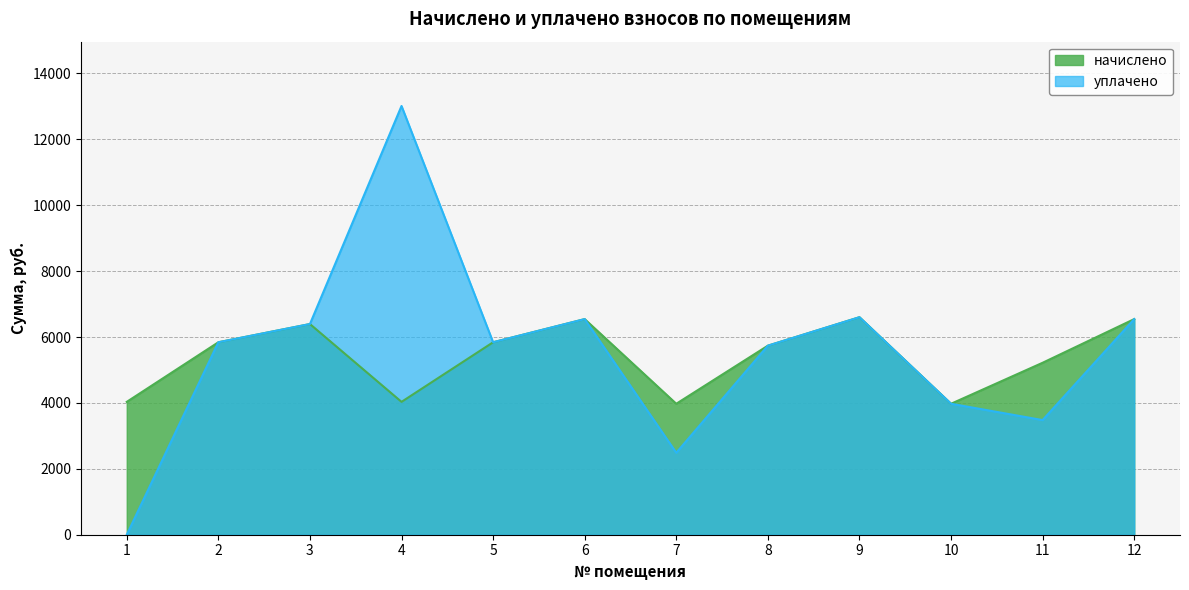

Which series changed the most between 5 and 12?

начислено